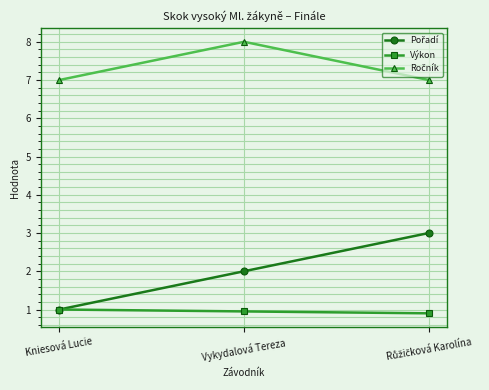

What is the label of the 2nd point from the left?

Vykydalová Tereza